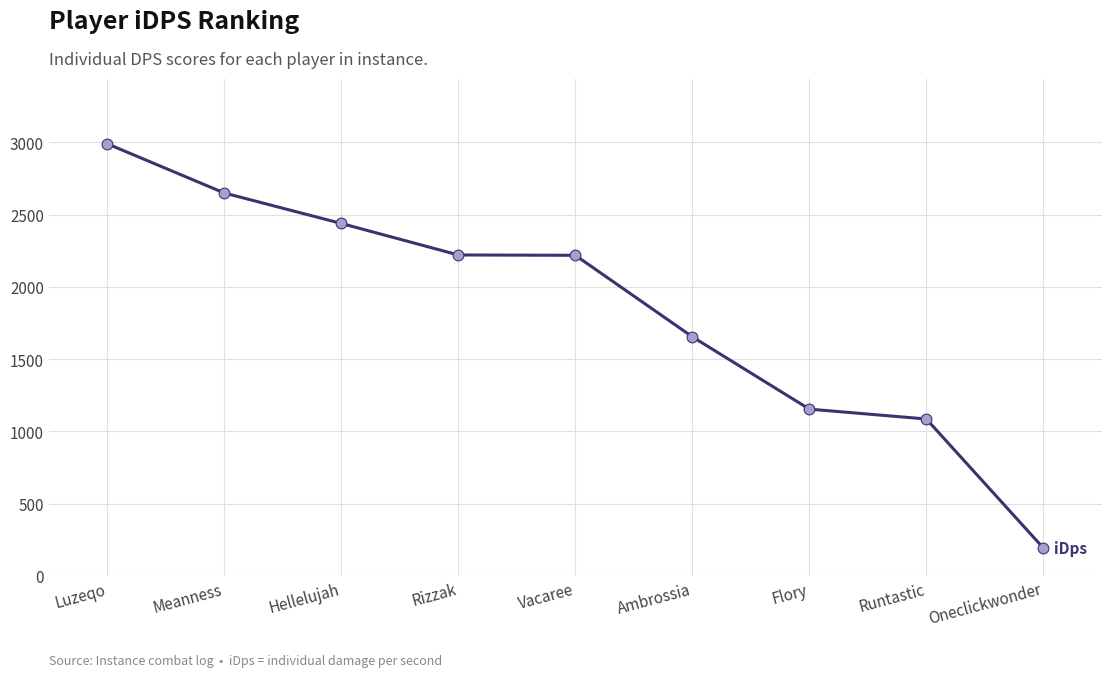

Between Hellelujah and Rizzak, which is larger?

Hellelujah